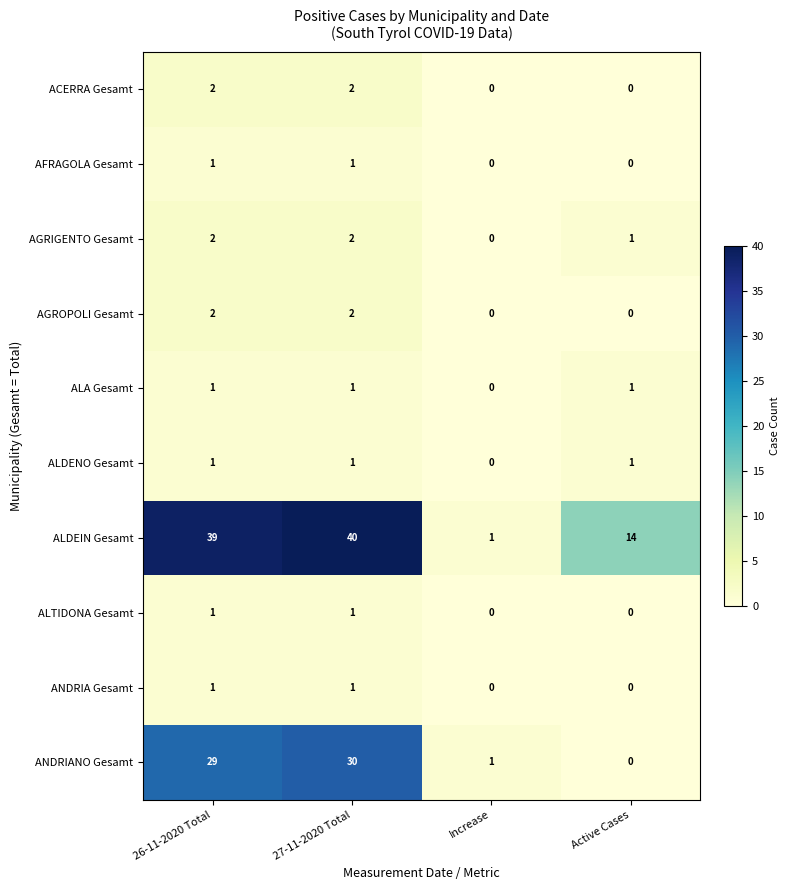

At how many categories does at least one series exceed 0?

4